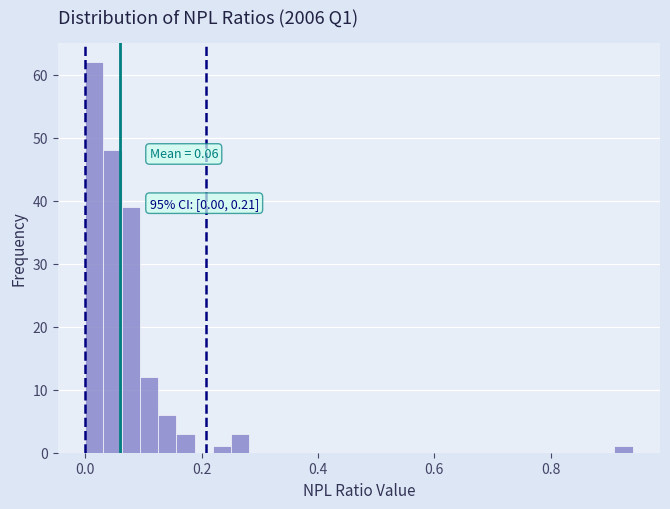

Read against the x-axis, roughly where is the centre of the tallest bar?

0.02